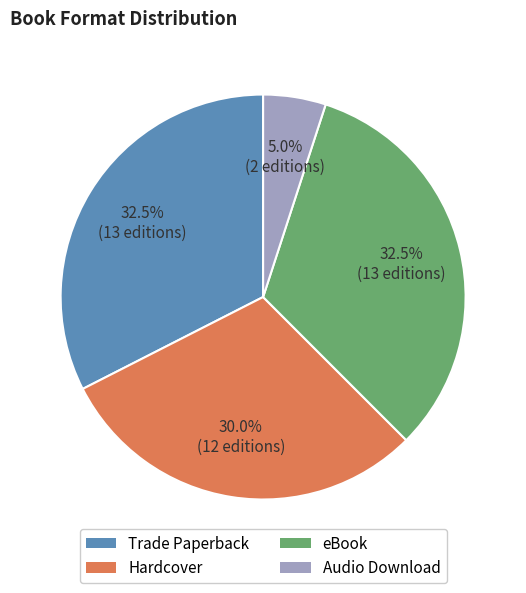

Combined, do Hardcover and Audio Download account for over 50%?

No